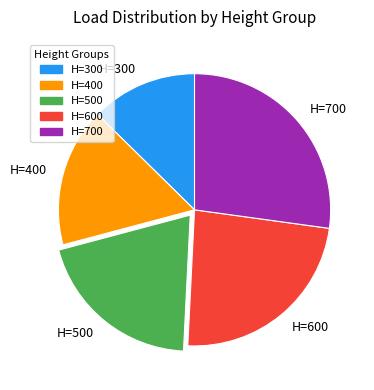

Count the number of slices in the pie.

5